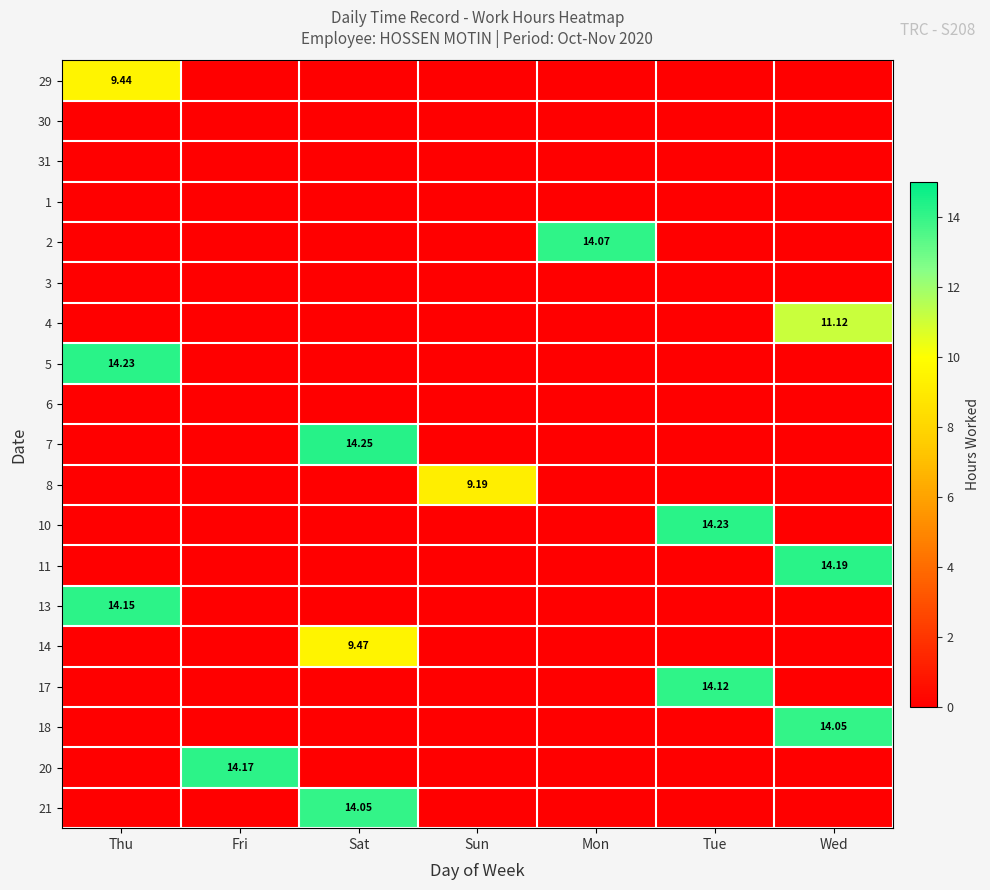

The value of 4 at Wed is 19.5. True or false?

False